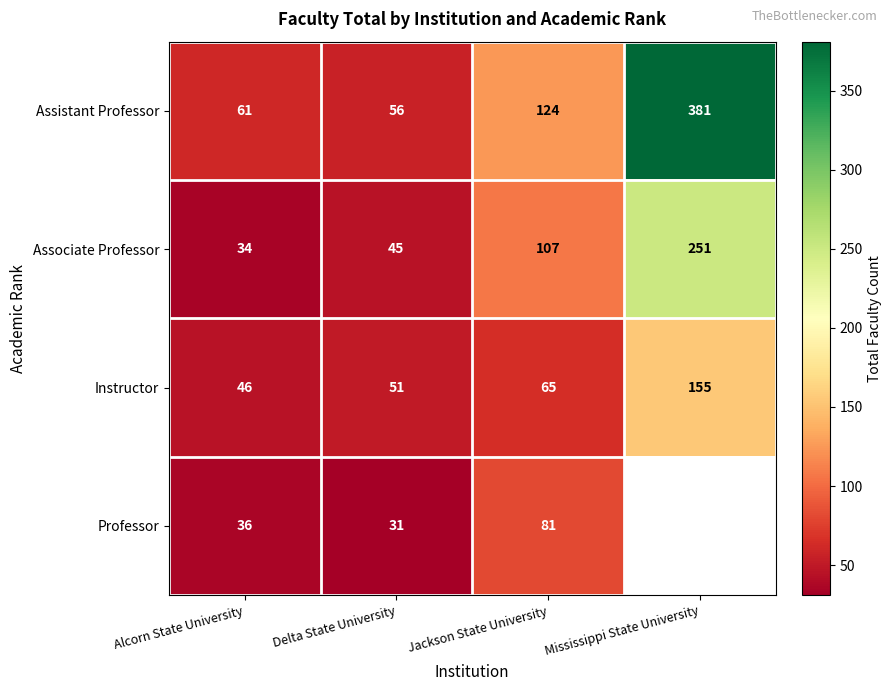

Which series changed the most between Alcorn State University and Delta State University?

Associate Professor